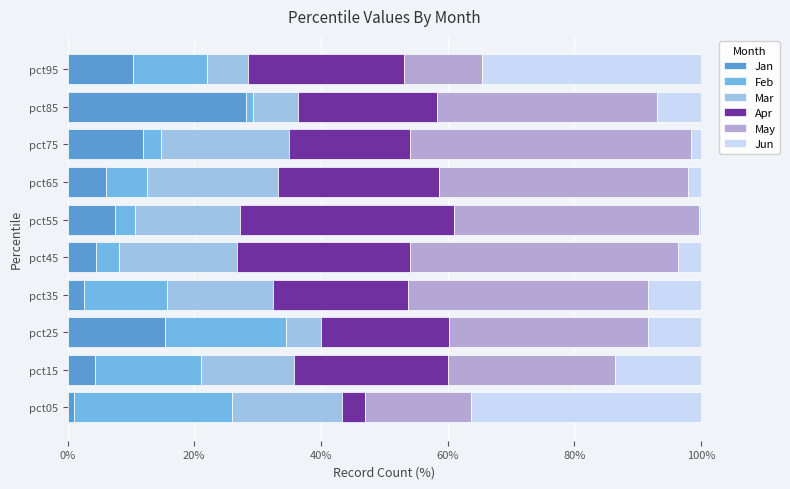

Count the number of categories in the chart.

10